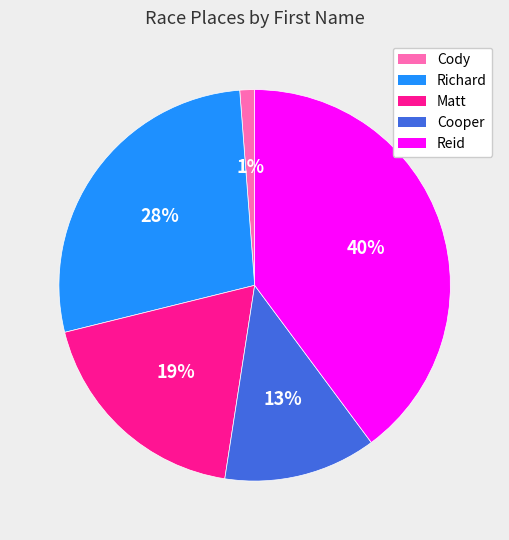

Does any single category account for the majority?

No